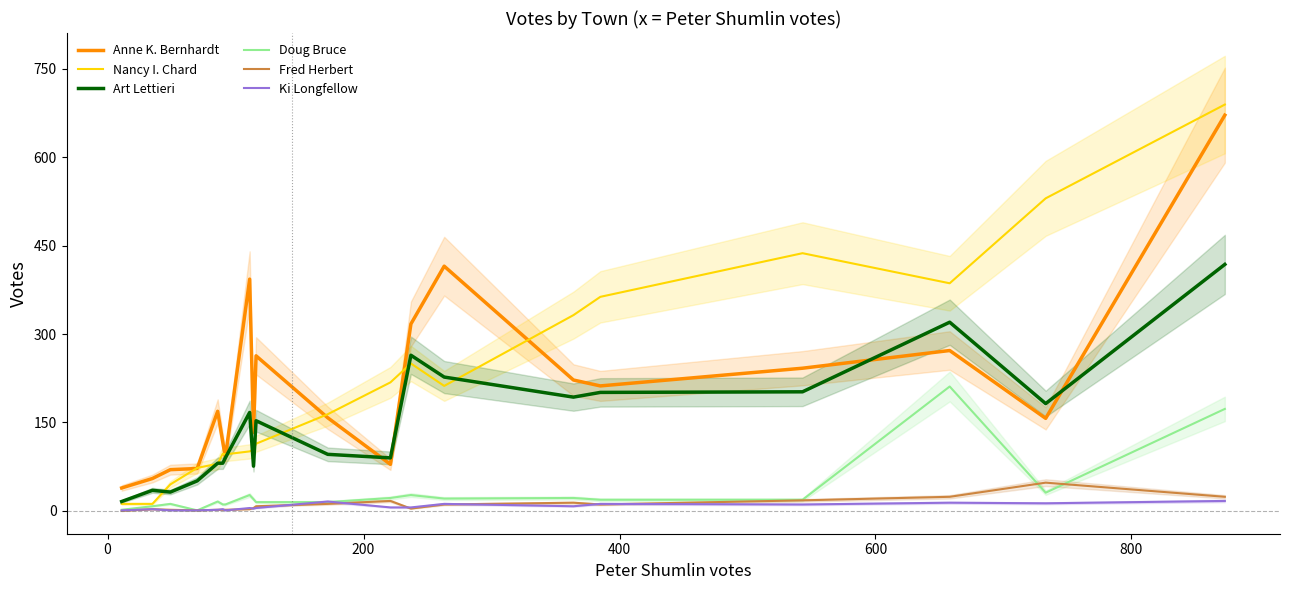

What is the lowest value of the Anne K. Bernhardt series?

39